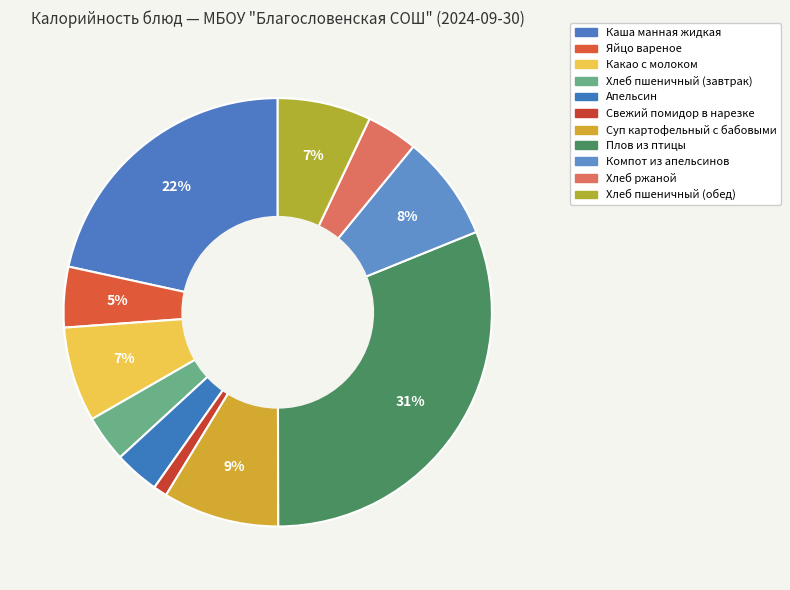

How many segments does this pie chart have?

11